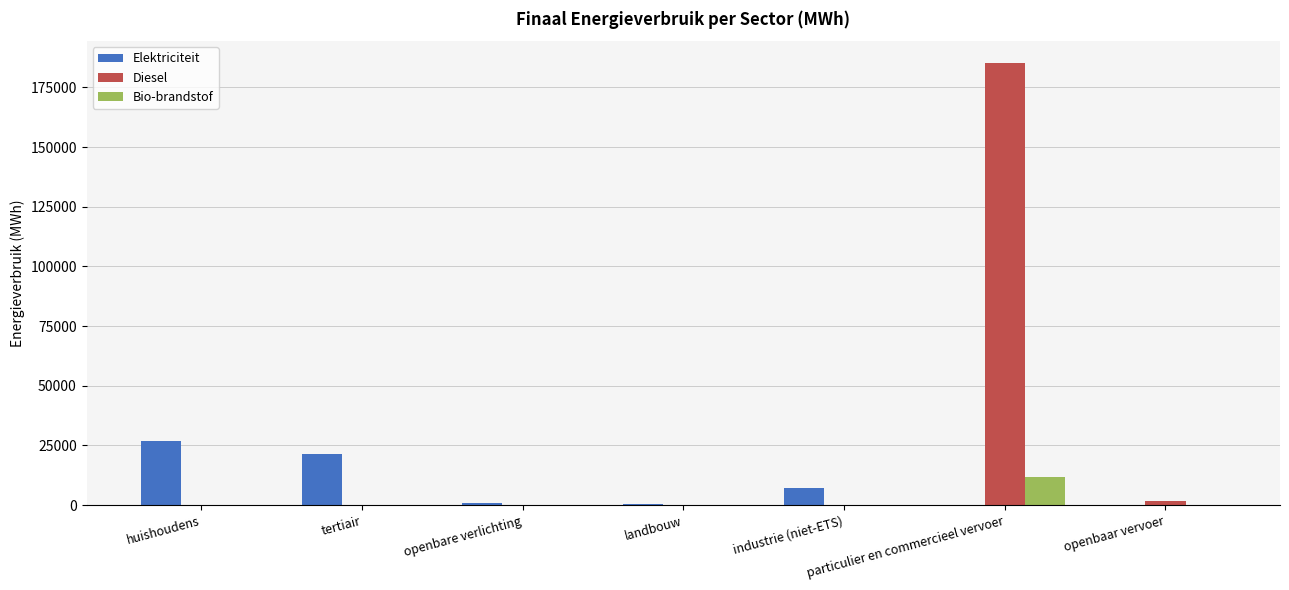

At which category is the sum across all series the highest?

particulier en commercieel vervoer